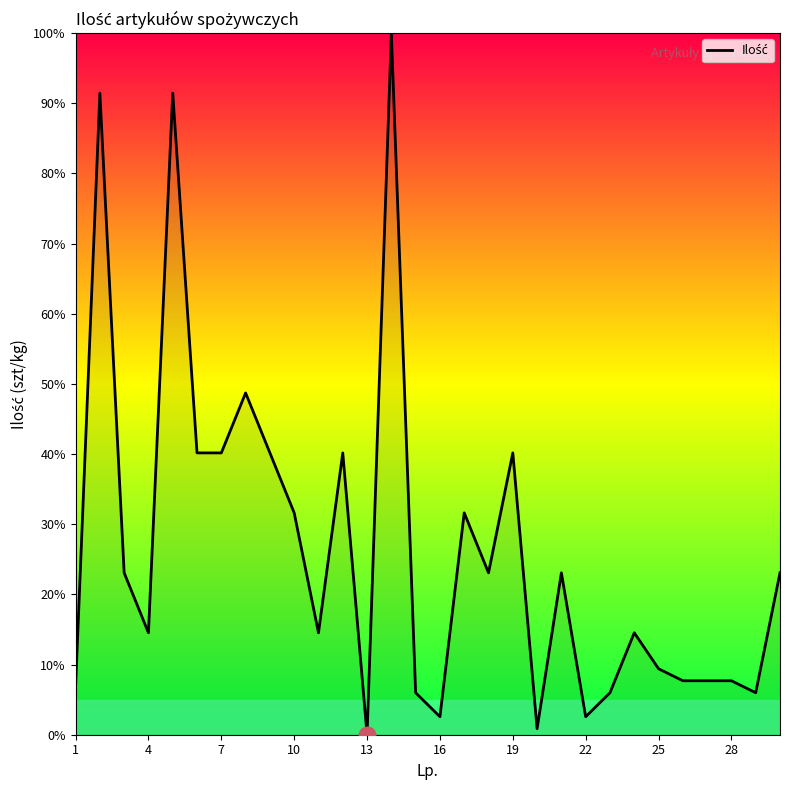

What is the difference between the maximum and minimum values?

100.0